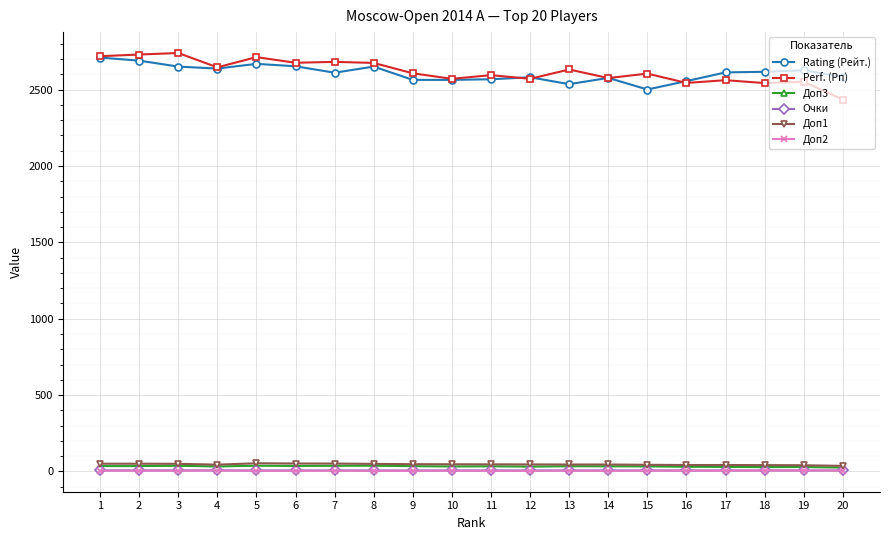

What is the total value across all series at 2?

5517.5